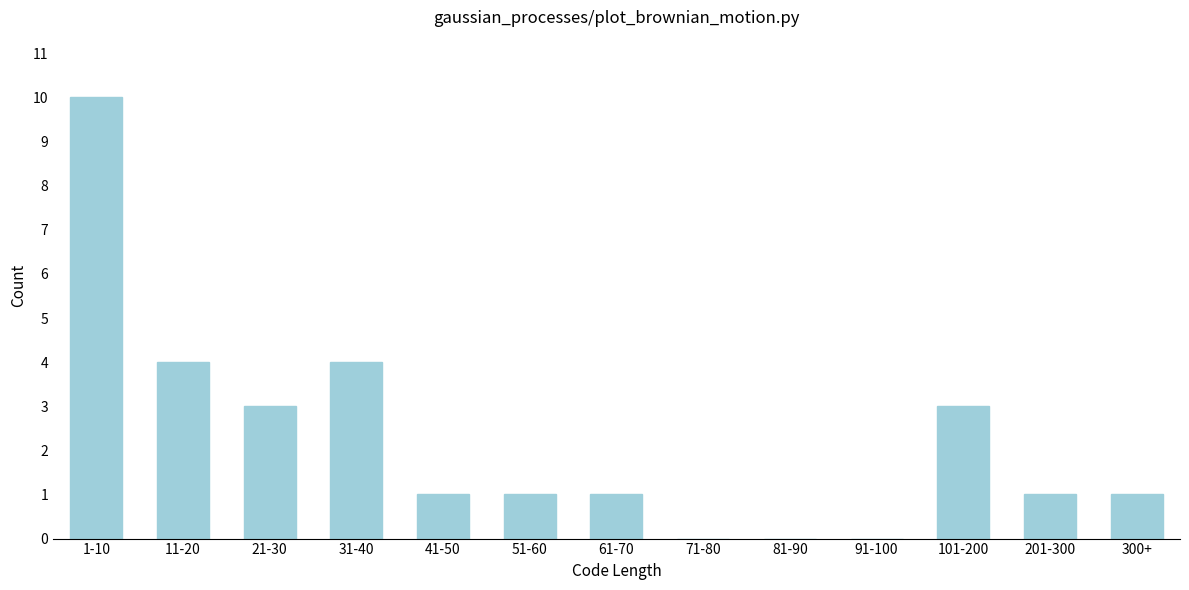

Reading left to right, transcribe all the data shown in this chart.

1-10=10	11-20=4	21-30=3	31-40=4	41-50=1	51-60=1	61-70=1	71-80=0	81-90=0	91-100=0	101-200=3	201-300=1	300+=1